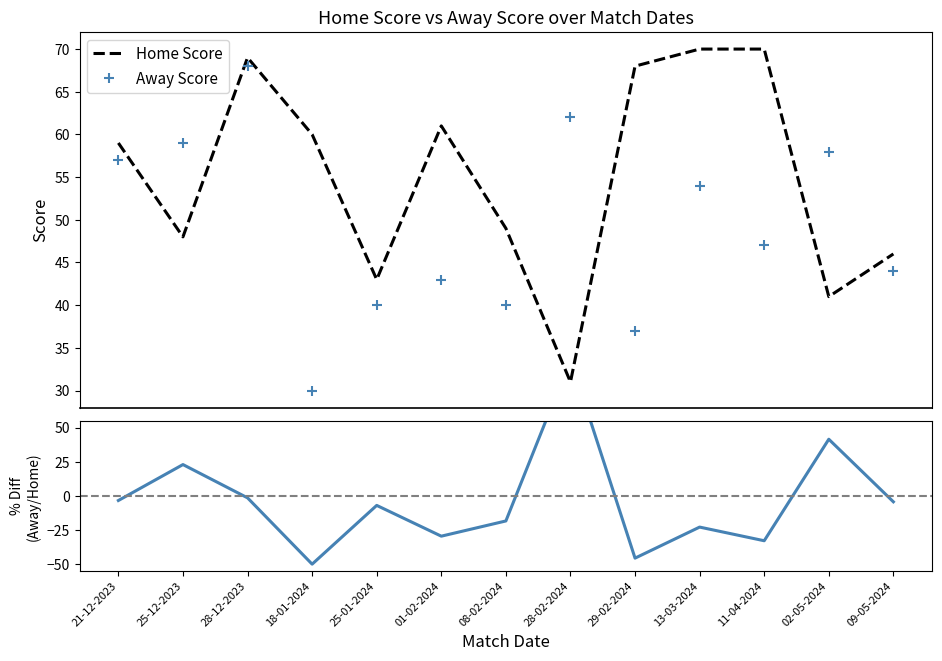

Between which two adjacent categories do % (Away/Home - 1) and Home Score first intersect?

08-02-2024 and 28-02-2024